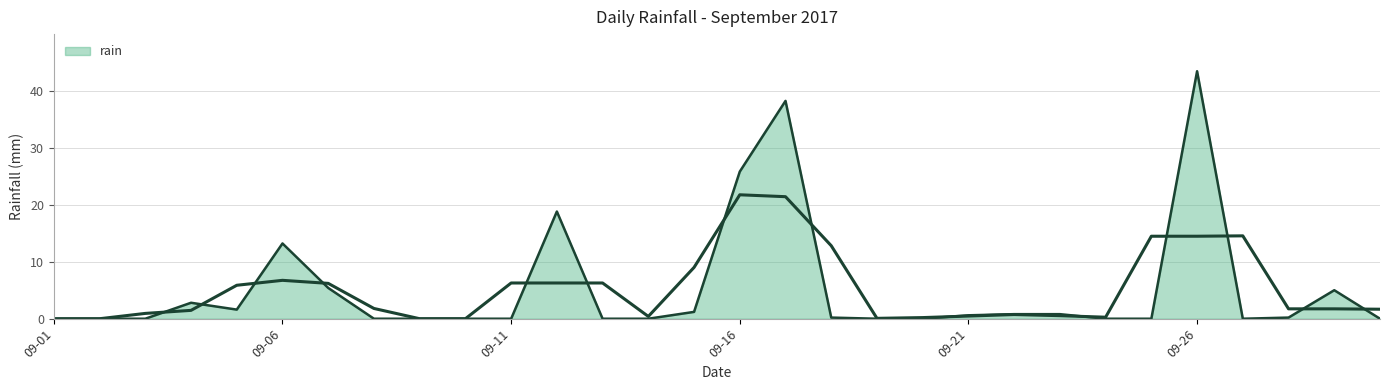

What is the difference between the maximum and minimum values?

43.4